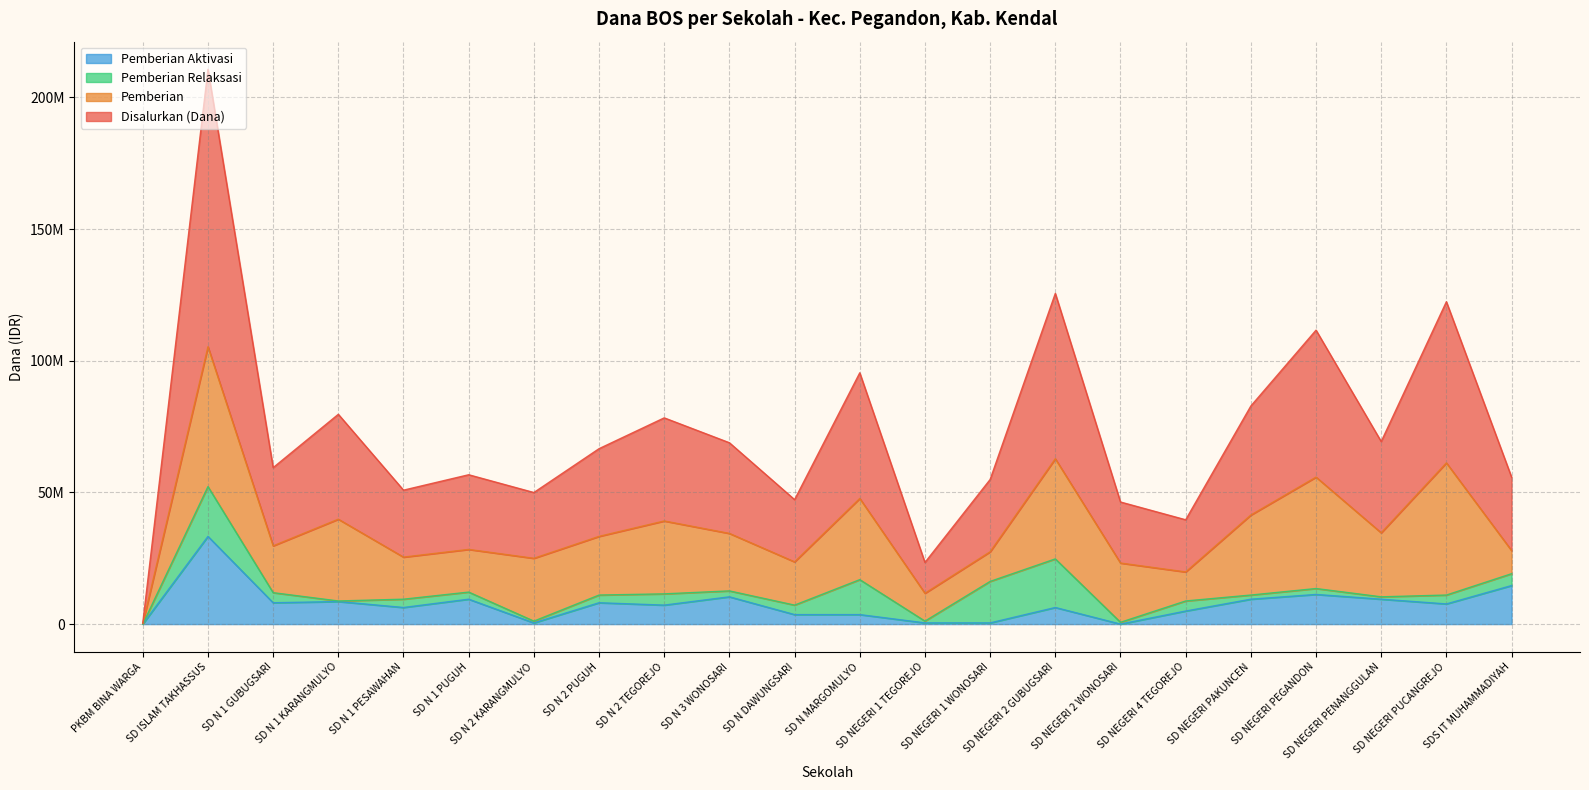

True or false: Pemberian Aktivasi and Disalurkan (Dana) intersect in this chart.

False